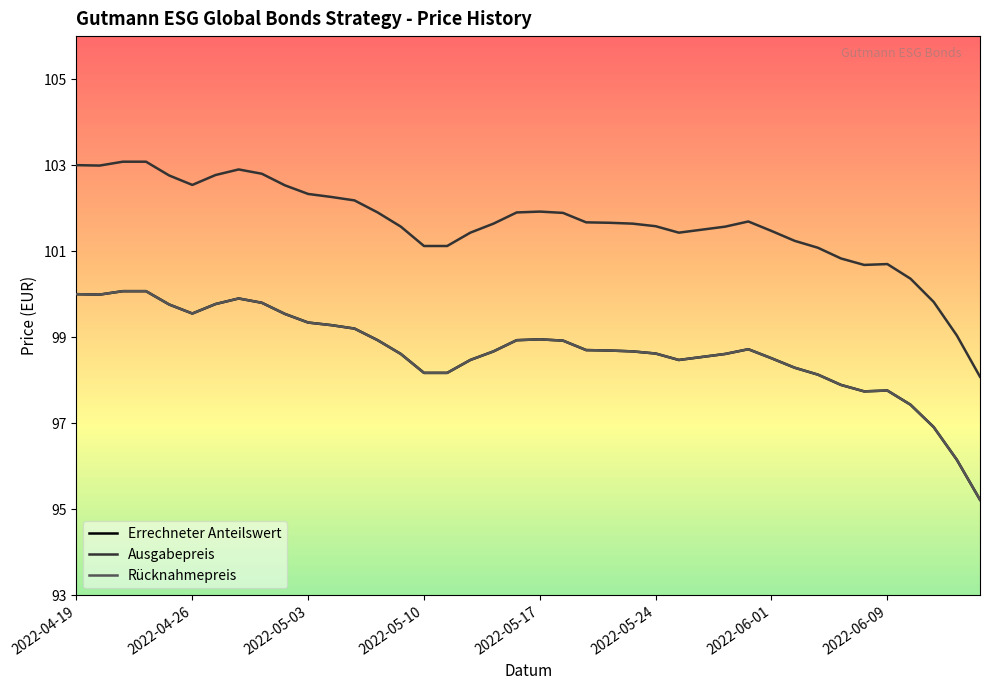

At which category does Rücknahmepreis reach its first local valley?

2022-04-26